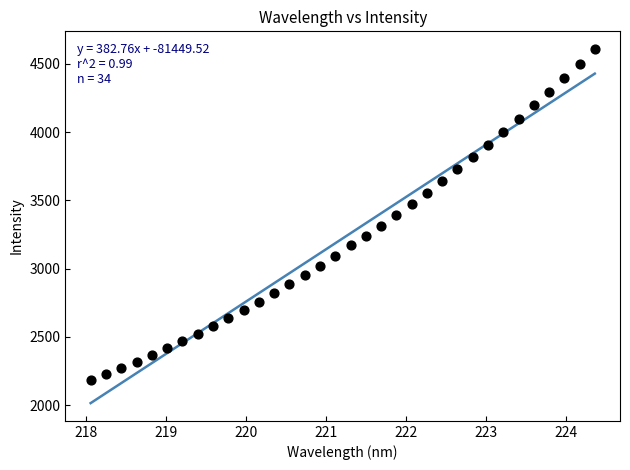

What is the range of Y values (max minus min)?

2426.0